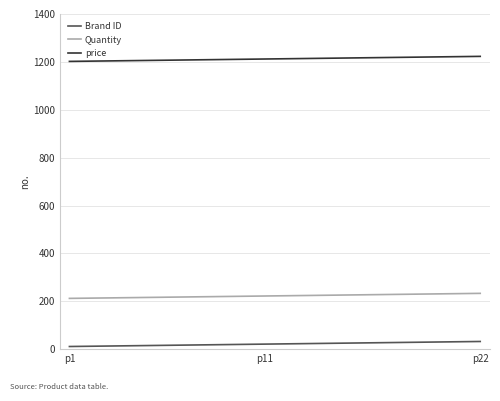

True or false: price and Brand ID intersect in this chart.

False